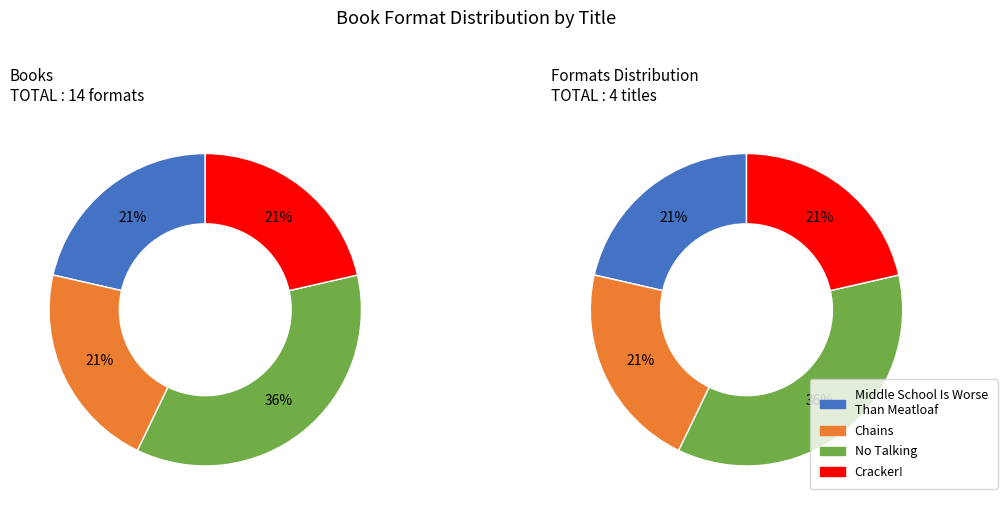

To the nearest percent, what percentage of the pie is No Talking?

36%